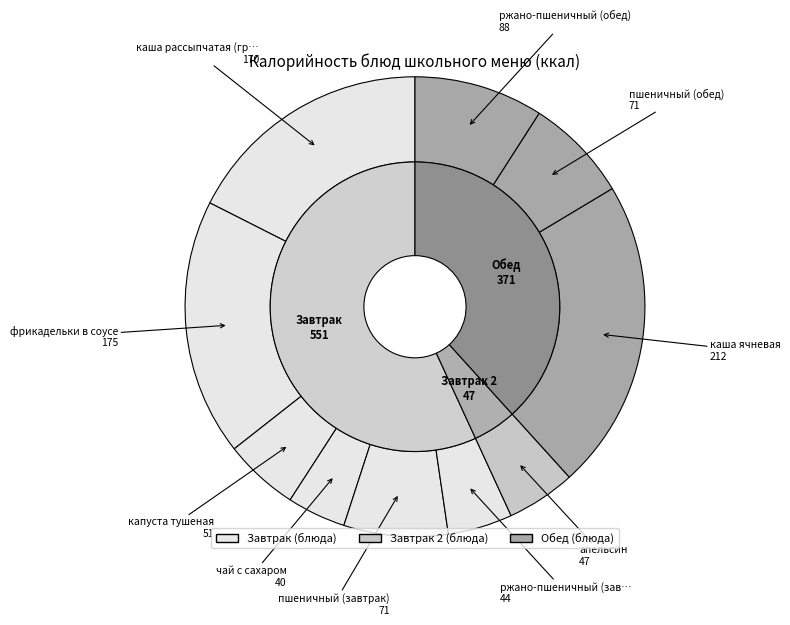

Is it true that пшеничный (обед) is 7% of the pie?

True